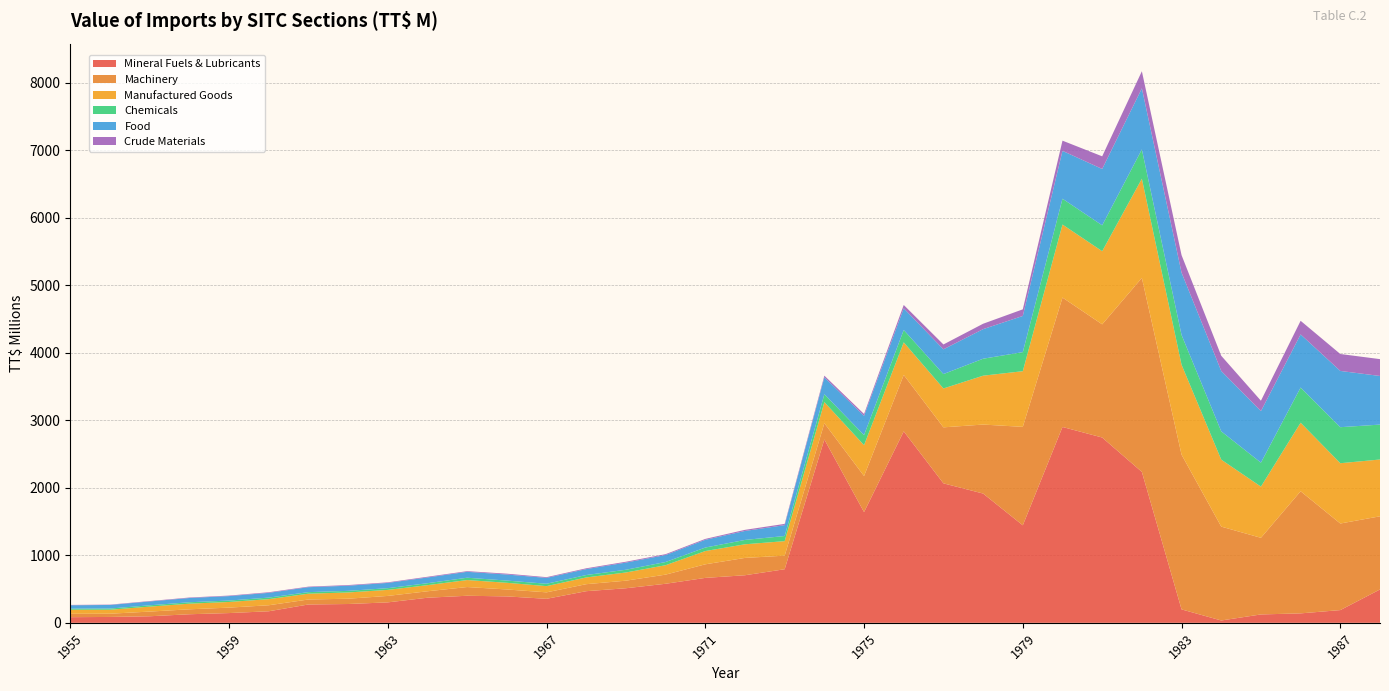

Reading left to right, transcribe all the data shown in this chart.

Mineral Fuels & Lubricants: 83.5	87.0	97.1	126.9	144.4	171.1	271.7	278.6	302.9	371.7	401.0	391.3	355.8	468.6	512.2	578.5	665.5	704.8	793.9	2716.4	1640.2	2836.5	2066.3	1915.1	1444.6	2901.4	2745.2	2235.8	198.8	34.6	124.1	139.9	188.6	494.3
Machinery: 50.2	47.9	69.5	73.3	80.8	89.1	73.8	78.5	95.6	95.7	129.1	102.7	95.7	103.8	112.1	135.5	201.1	256.8	201.1	240.3	534.7	835.5	829.5	1022.0	1458.5	1917.2	1676.7	2873.4	2292.2	1390.6	1135.2	1809.1	1282.6	1083.7
Manufactured Goods: 60.2	59.1	73.3	83.6	83.7	90.5	86.2	92.5	89.3	90.5	103.5	99.0	91.9	99.8	121.5	139.4	196.5	201.8	215.0	312.9	456.5	483.1	575.8	724.0	824.6	1081.6	1083.6	1469.8	1332.2	992.1	758.4	1015.4	893.2	841.4
Chemicals: 15.9	17.4	19.5	20.9	20.8	22.7	23.0	23.8	25.5	29.0	34.5	32.8	35.3	35.8	40.3	47.4	52.1	64.6	75.9	116.5	150.0	182.7	213.4	251.3	282.4	382.4	383.1	434.2	440.8	419.3	354.8	521.2	533.7	517.2
Food: 50.2	53.2	56.8	62.9	66.2	70.6	73.1	76.4	78.0	85.0	87.6	89.7	87.0	87.6	106.2	103.4	114.5	132.9	161.0	250.3	284.9	321.3	366.6	438.2	536.0	709.2	835.1	904.7	923.8	894.1	764.1	786.7	833.5	720.2
Crude Materials: 5.2	4.7	6.2	7.1	7.5	9.0	8.2	9.5	8.5	10.4	9.8	12.5	10.7	12.1	12.7	13.0	13.3	16.5	18.8	25.0	27.3	49.5	71.9	80.0	97.9	151.2	187.2	253.3	258.8	225.4	153.6	201.9	250.7	249.6